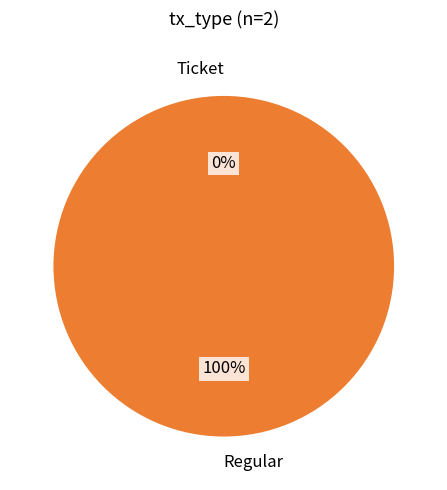

What percentage is the Regular slice, to the nearest percent?

100%